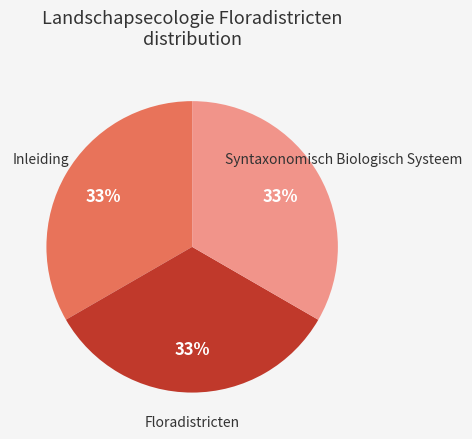

Is there a majority slice in this chart?

No